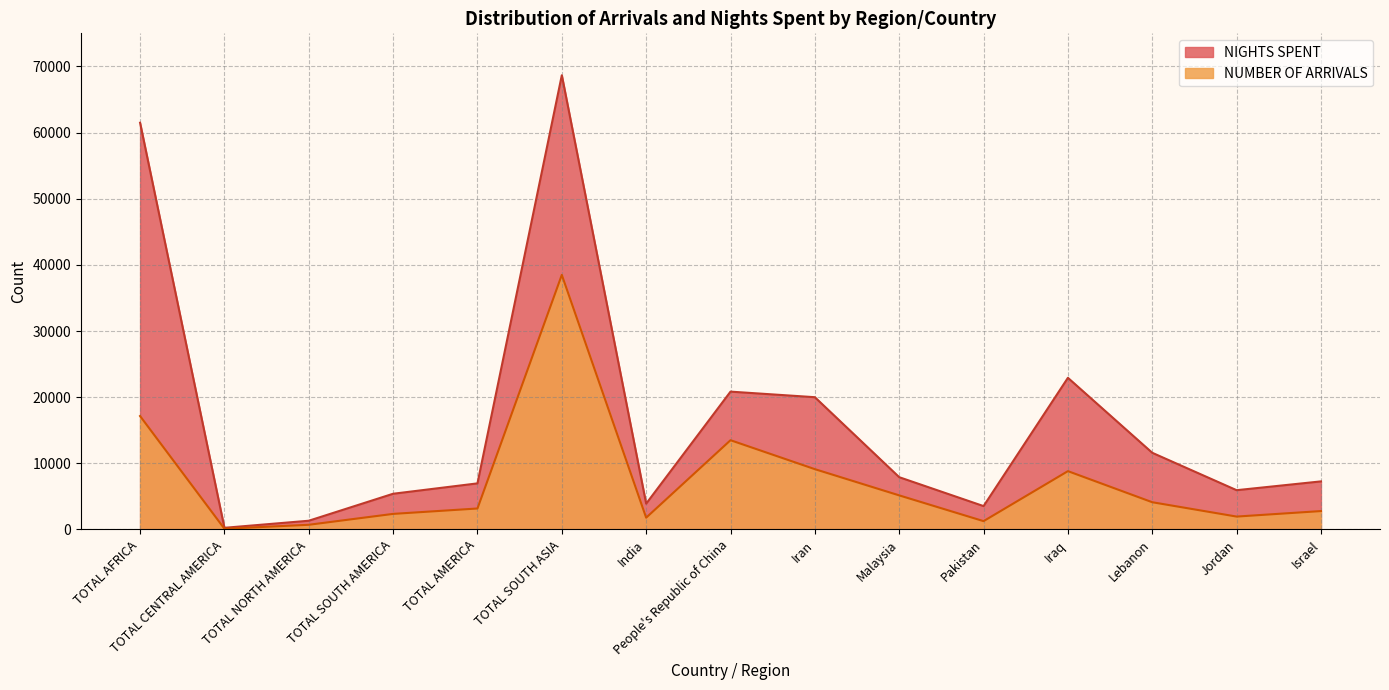

The NIGHTS SPENT series shows 19993 at Iran. True or false?

True